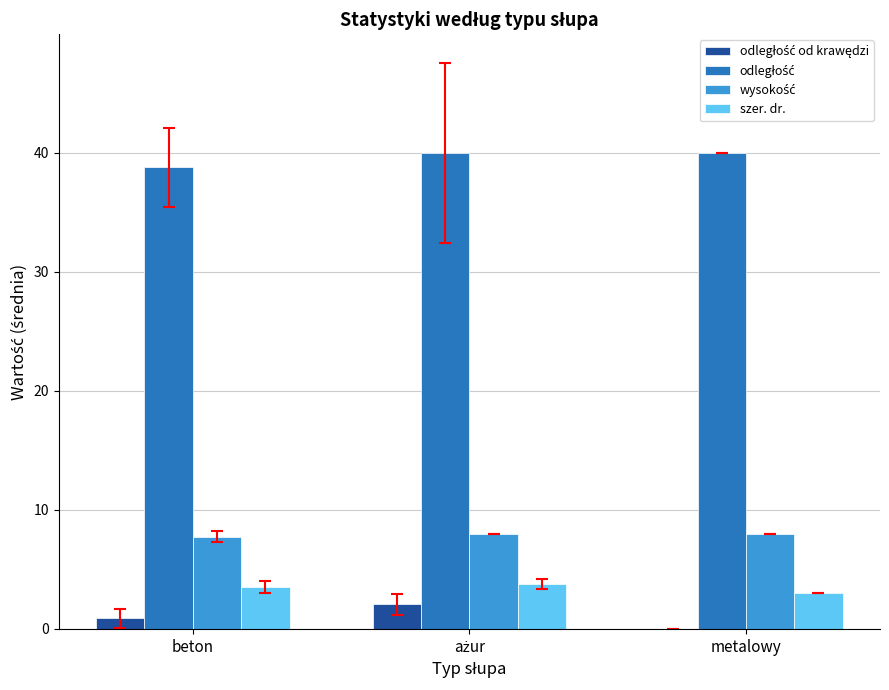

What is the total value across all series at metalowy?

51.0